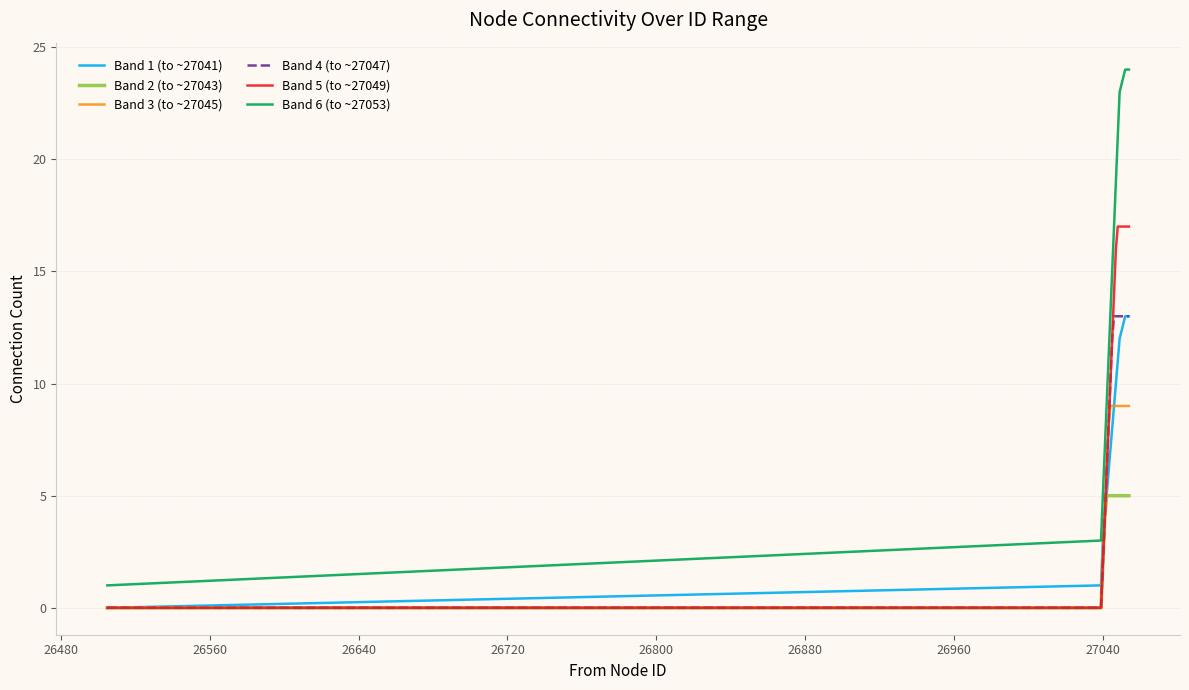

How many values in the Band 6 (to ~27053) series are below 15?

7